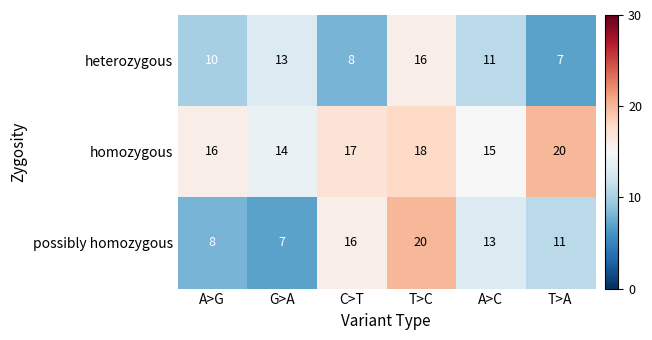

What is the difference between the second highest and minimum values in the homozygous series?

4